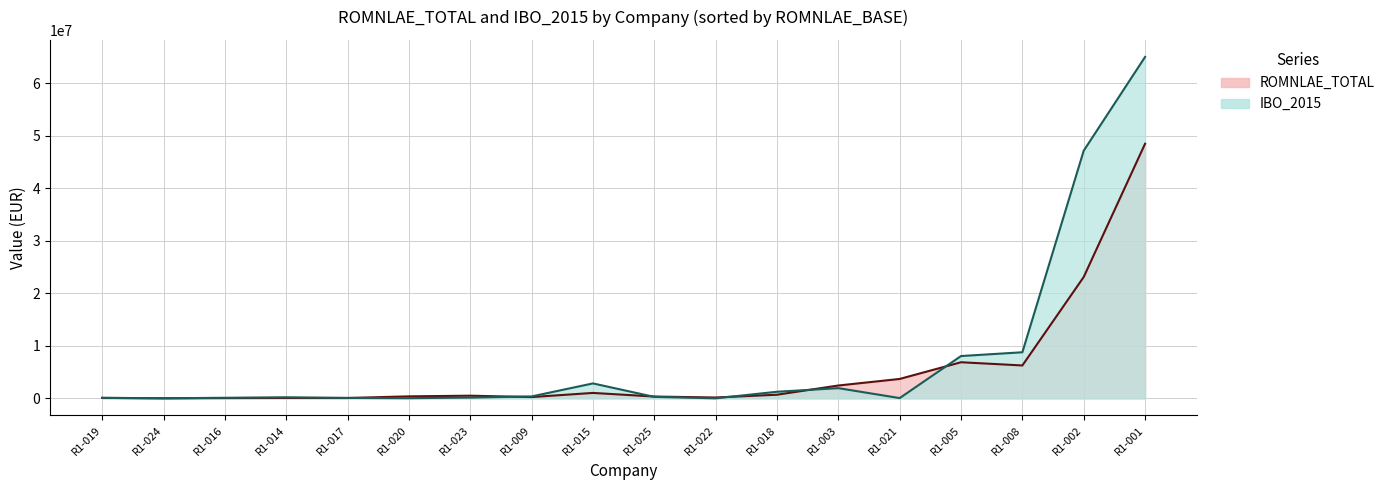

What position from the right is R1-003?

6